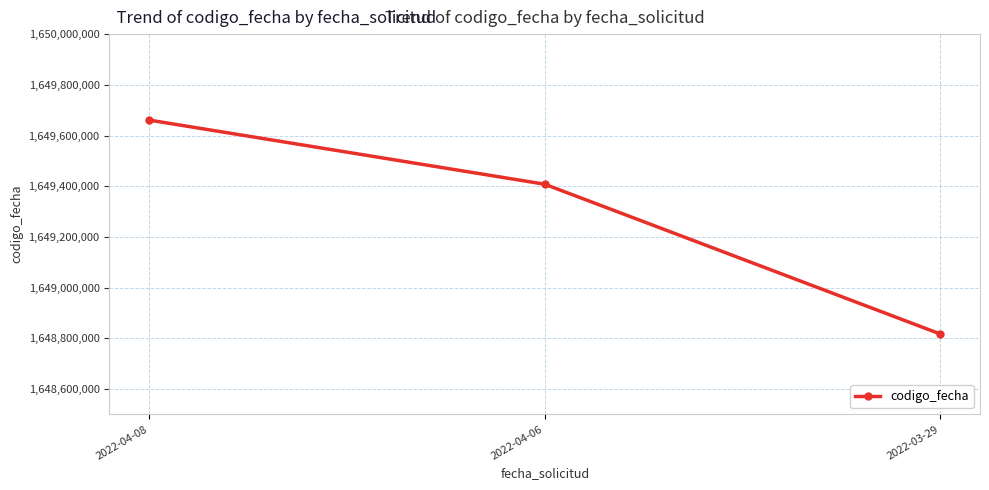

Approximately how many times larger is the value at 2022-04-08 compared to 2022-03-29?

1.0